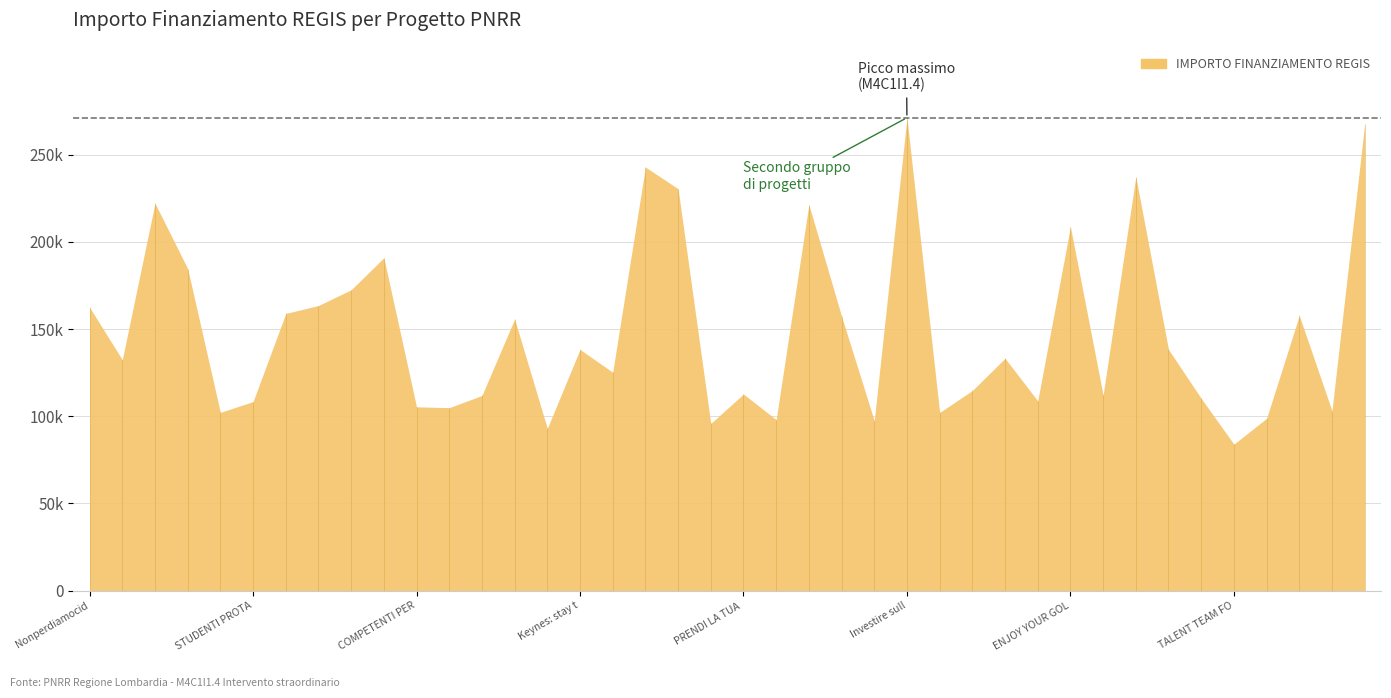

Approximately how many times larger is the value at ENJOY YOUR GOLGI compared to Lotta alla dispersione?

1.2